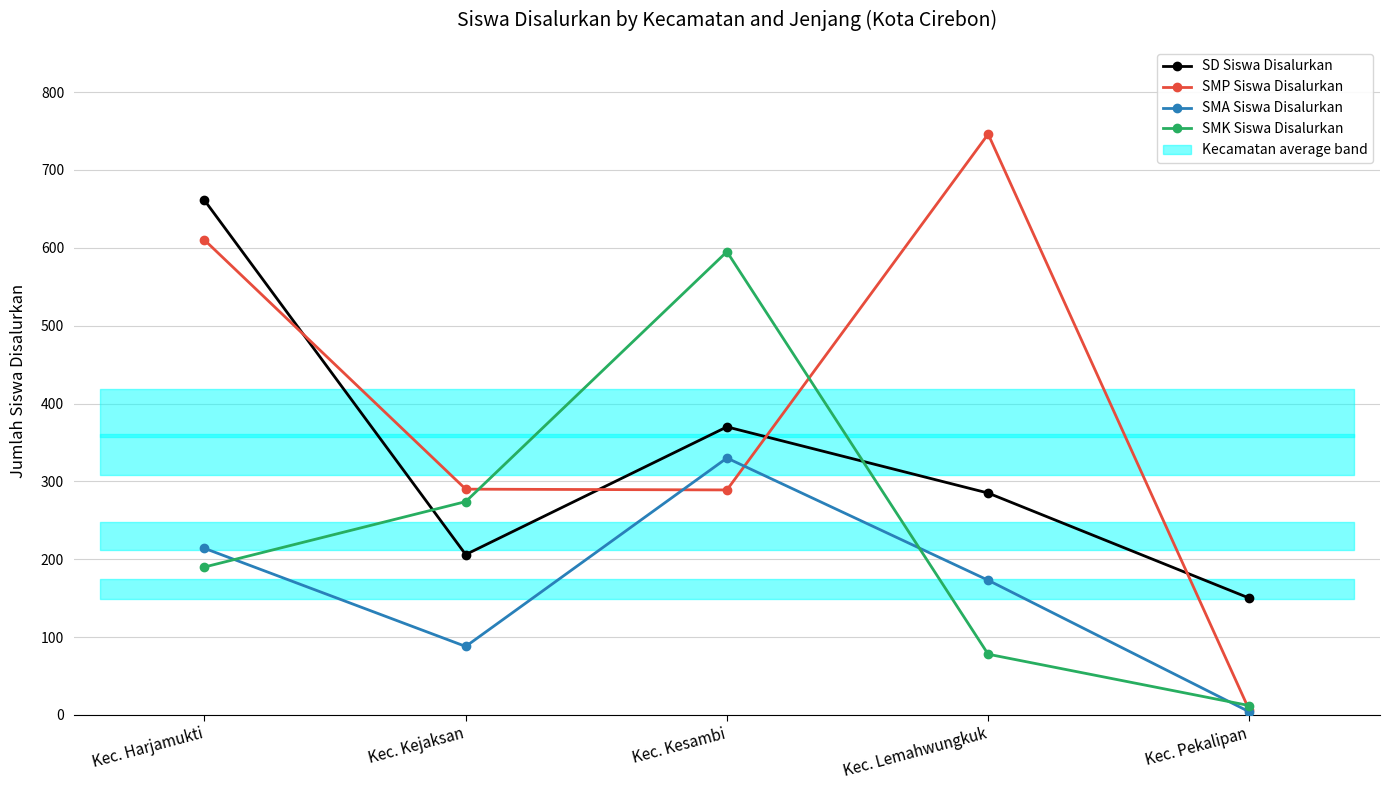

What is the spread (max minus min) of values at Kec. Harjamukti?

471